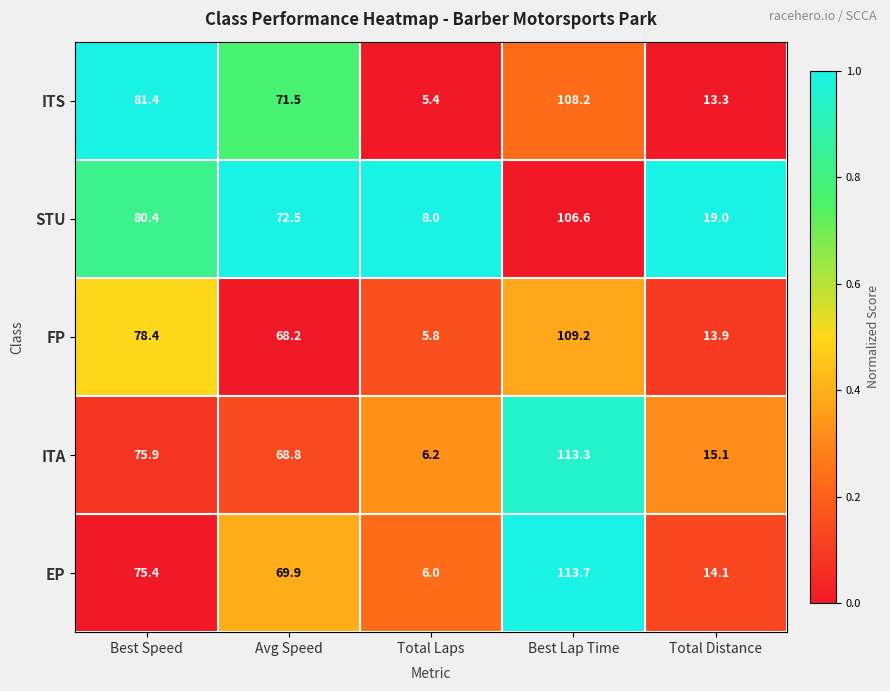

What is the difference between the maximum and minimum values in the ITS series?

102.8